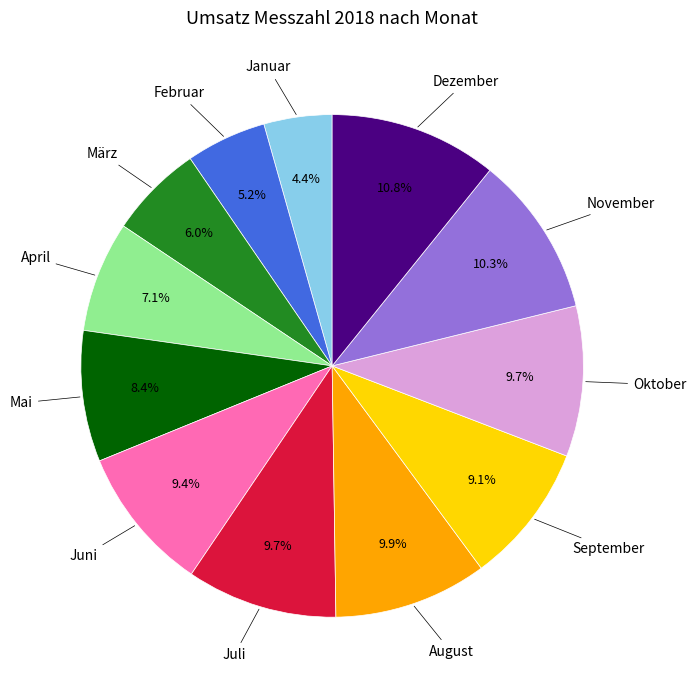

Is there any slice that represents more than half of the pie?

No